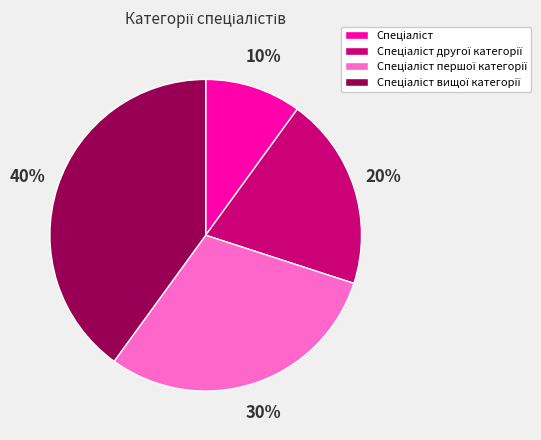

To the nearest percent, what is the average slice percentage?

25%